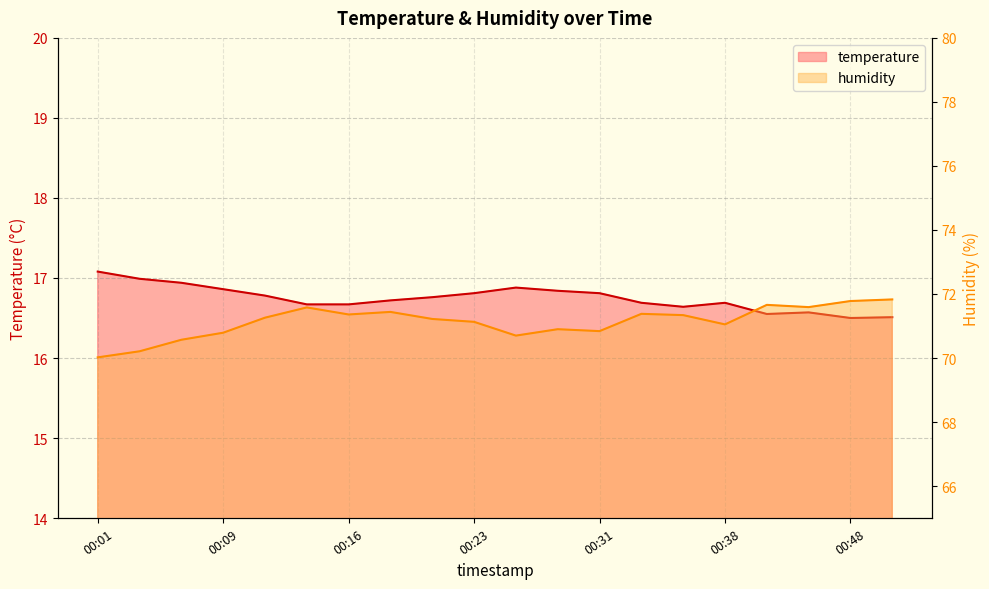

At which category is the sum across all series the highest?

00:50